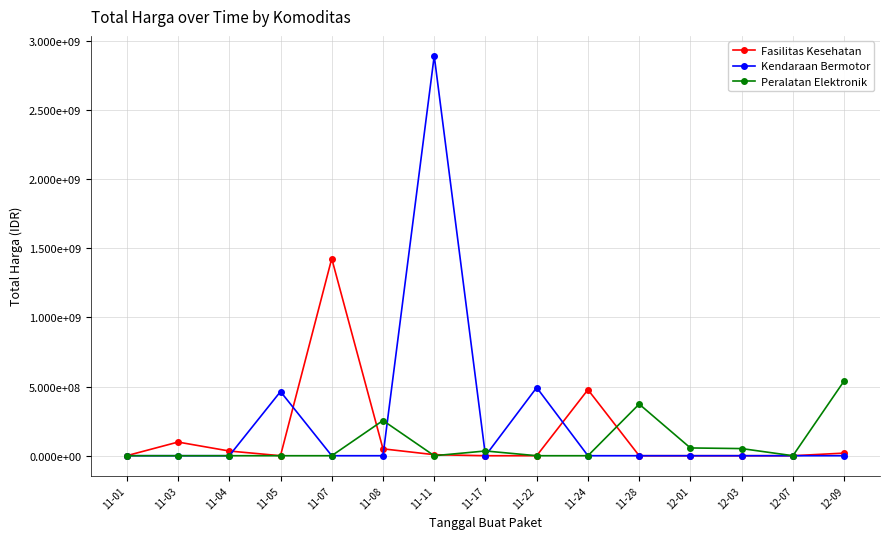

What are all the series names shown in the legend?

Fasilitas Kesehatan, Kendaraan Bermotor, Peralatan Elektronik